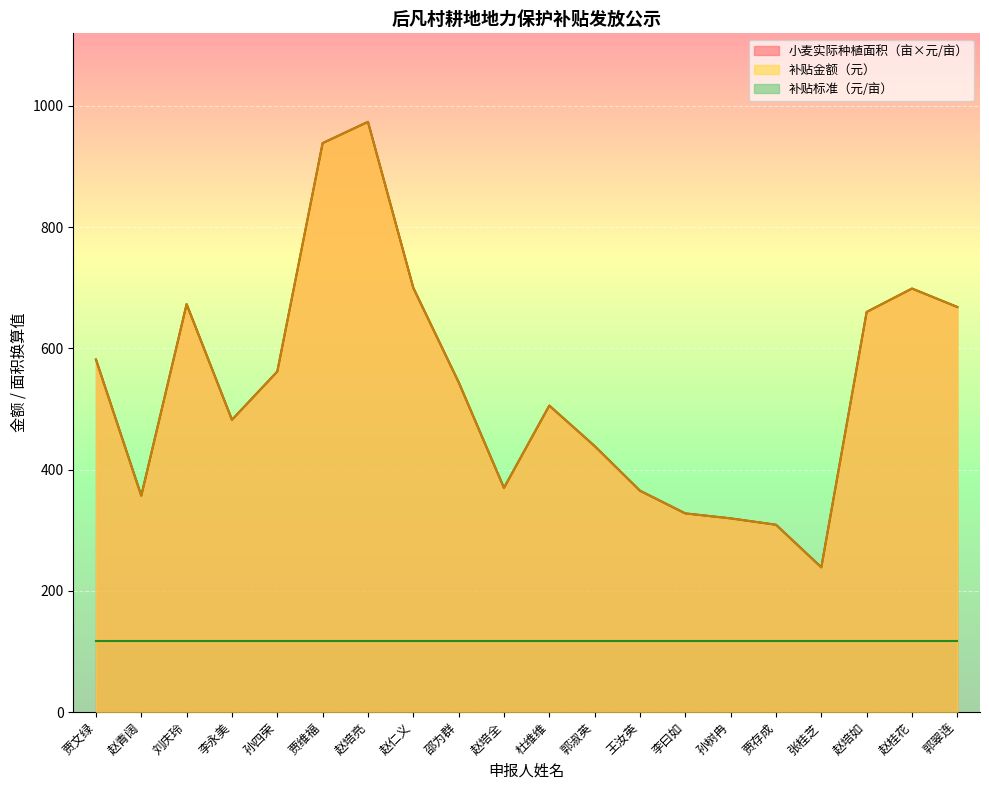

What is the difference between the maximum and minimum values in the 小麦实际种植面积（亩） series?

734.8